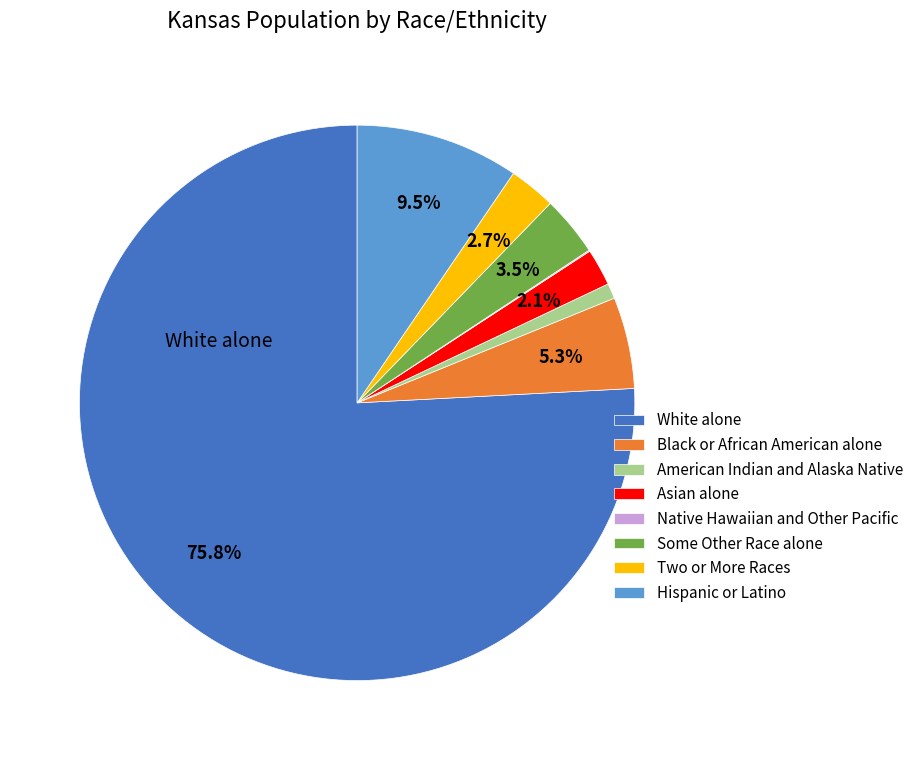

Which category has the biggest portion of the pie?

White alone